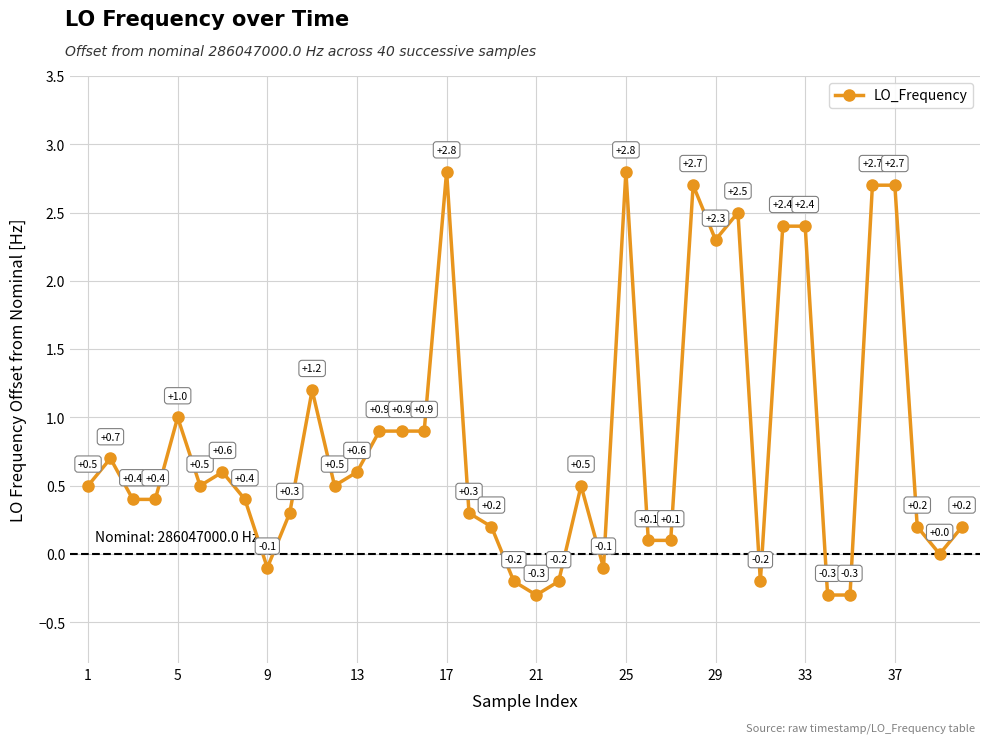

What is the difference between the maximum and minimum values?

3.1